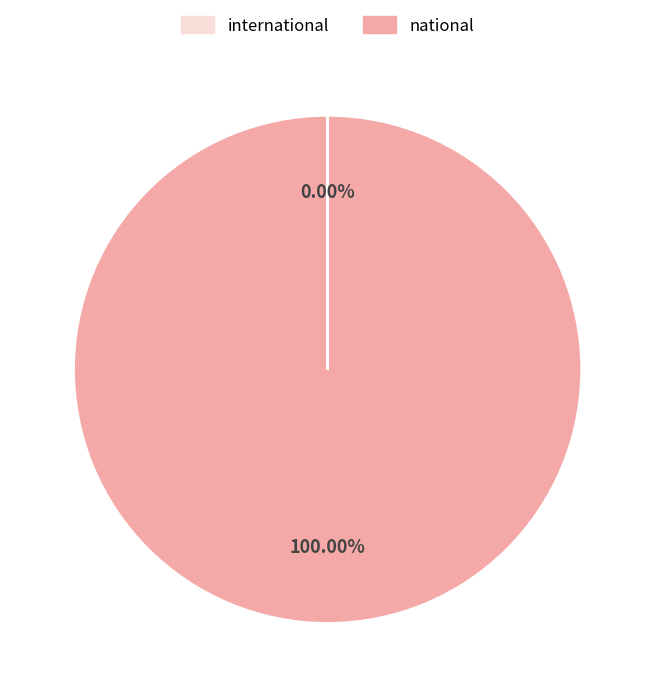

Which slice is the smallest?

international